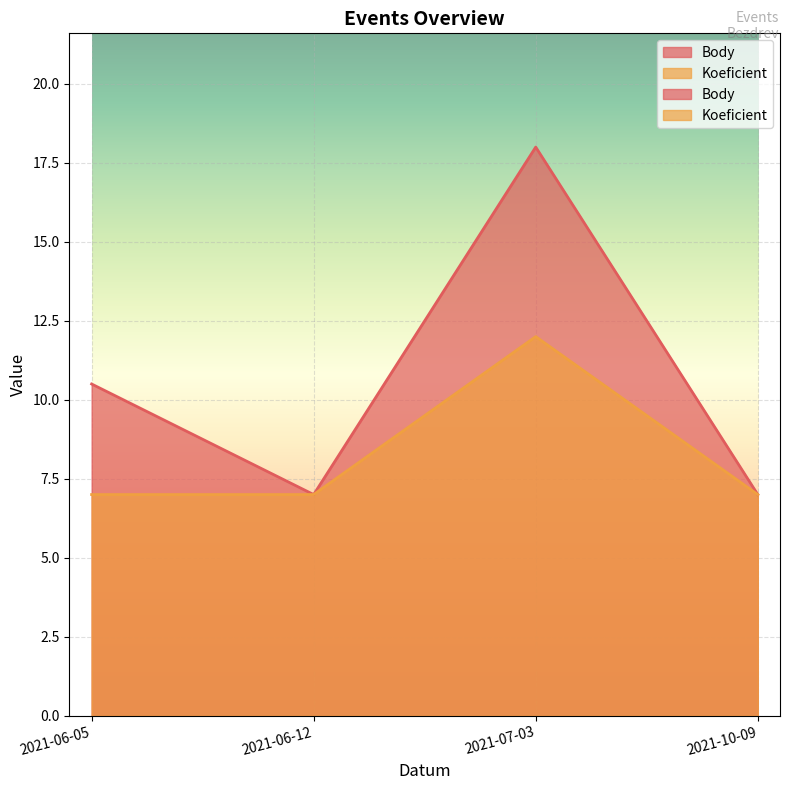

True or false: Koeficient and Body cross at least once.

False